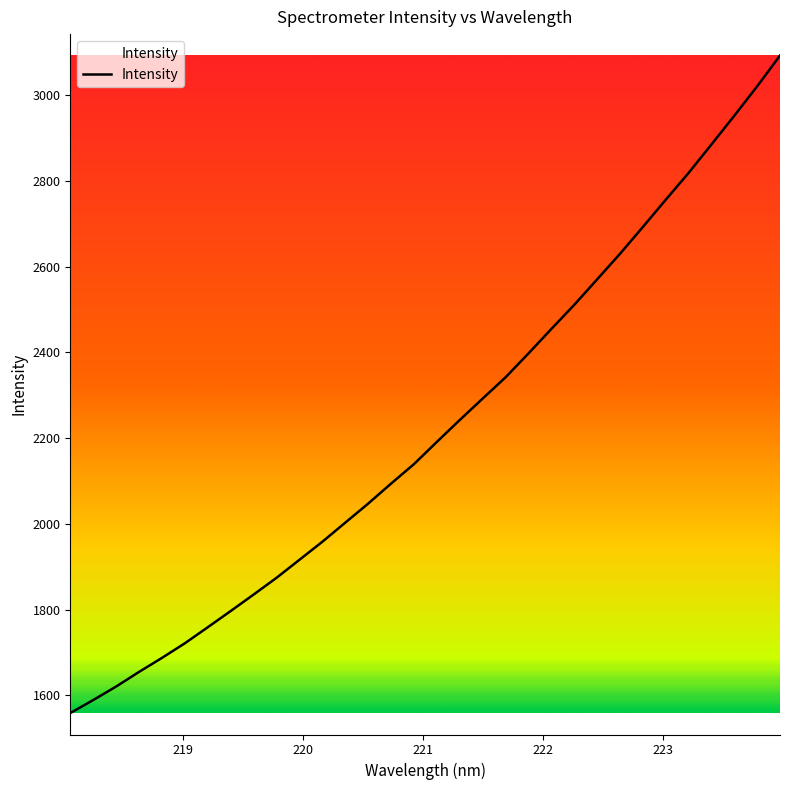

What is the difference between the maximum and minimum values?

1534.0